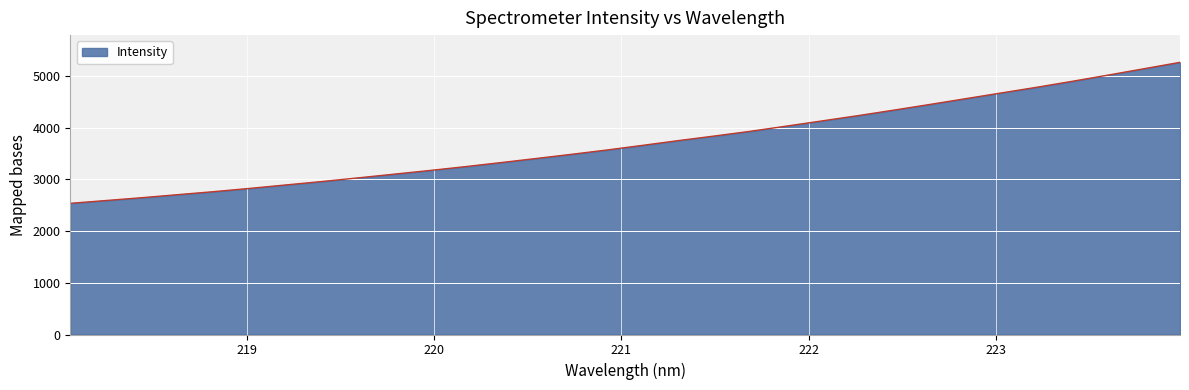

What is the difference between the maximum and minimum values?

2728.2